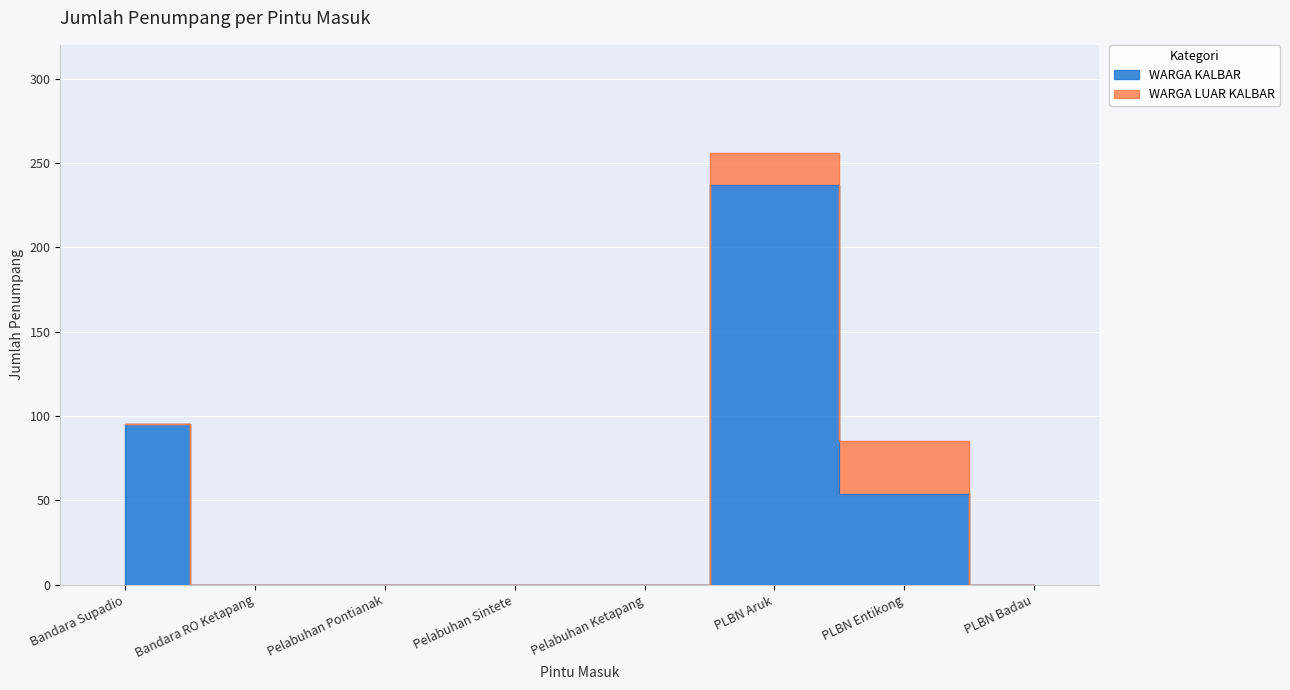

Reading left to right, extract all data points from this chart.

95	0	0	0	0	237	54	0